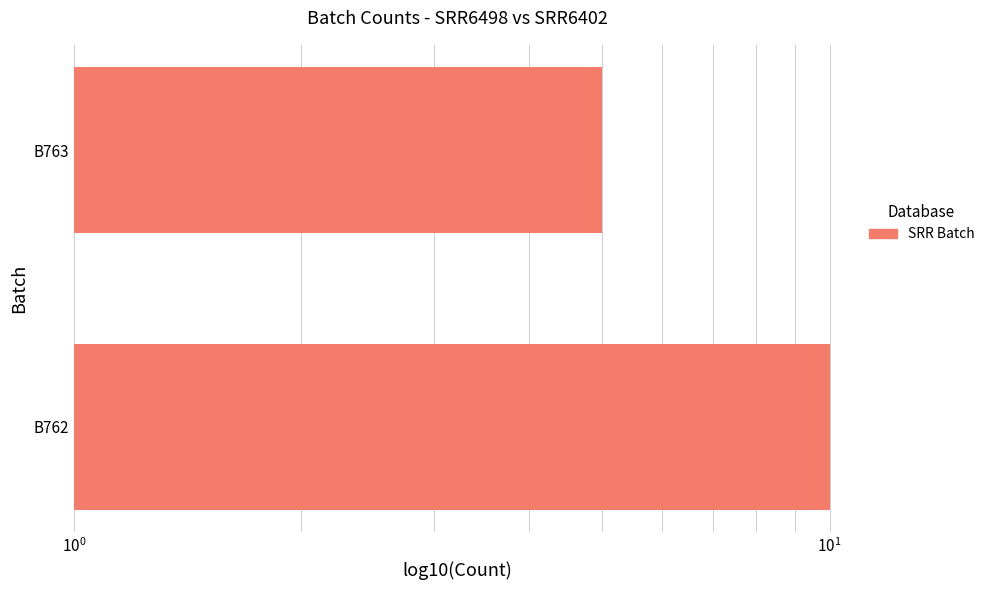

How many series are shown in this chart?

1